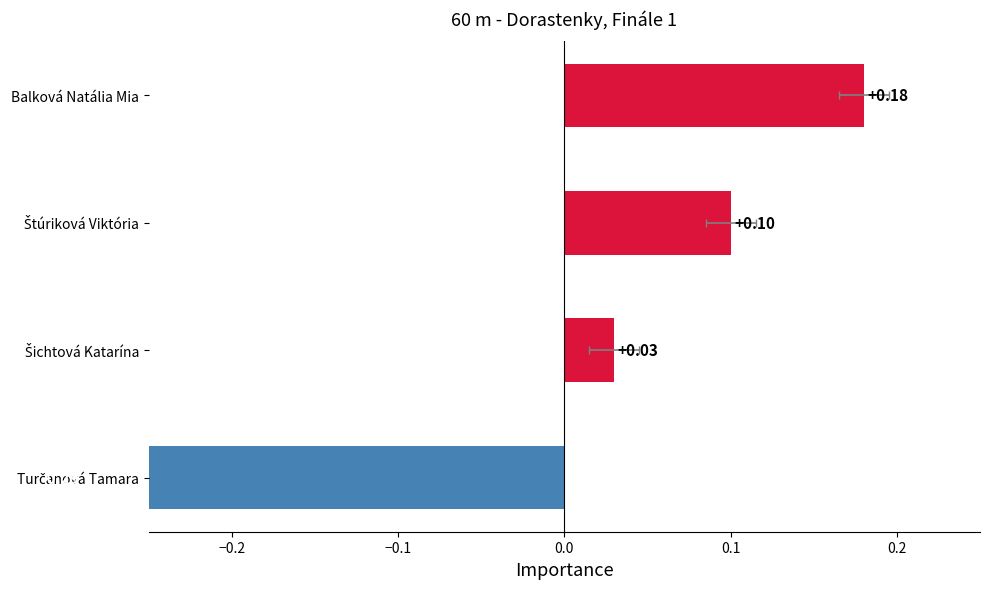

Is it true that the value at Turčanová Tamara is -0.3?

True